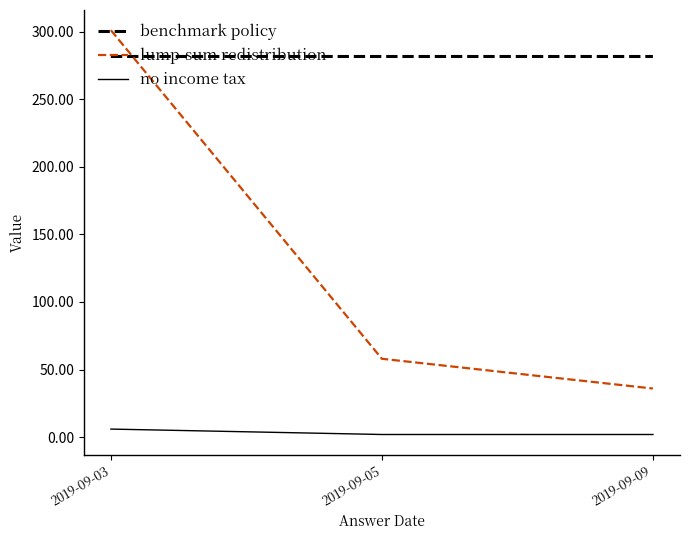

What are all the series names shown in the legend?

benchmark policy, lump-sum redistribution, no income tax